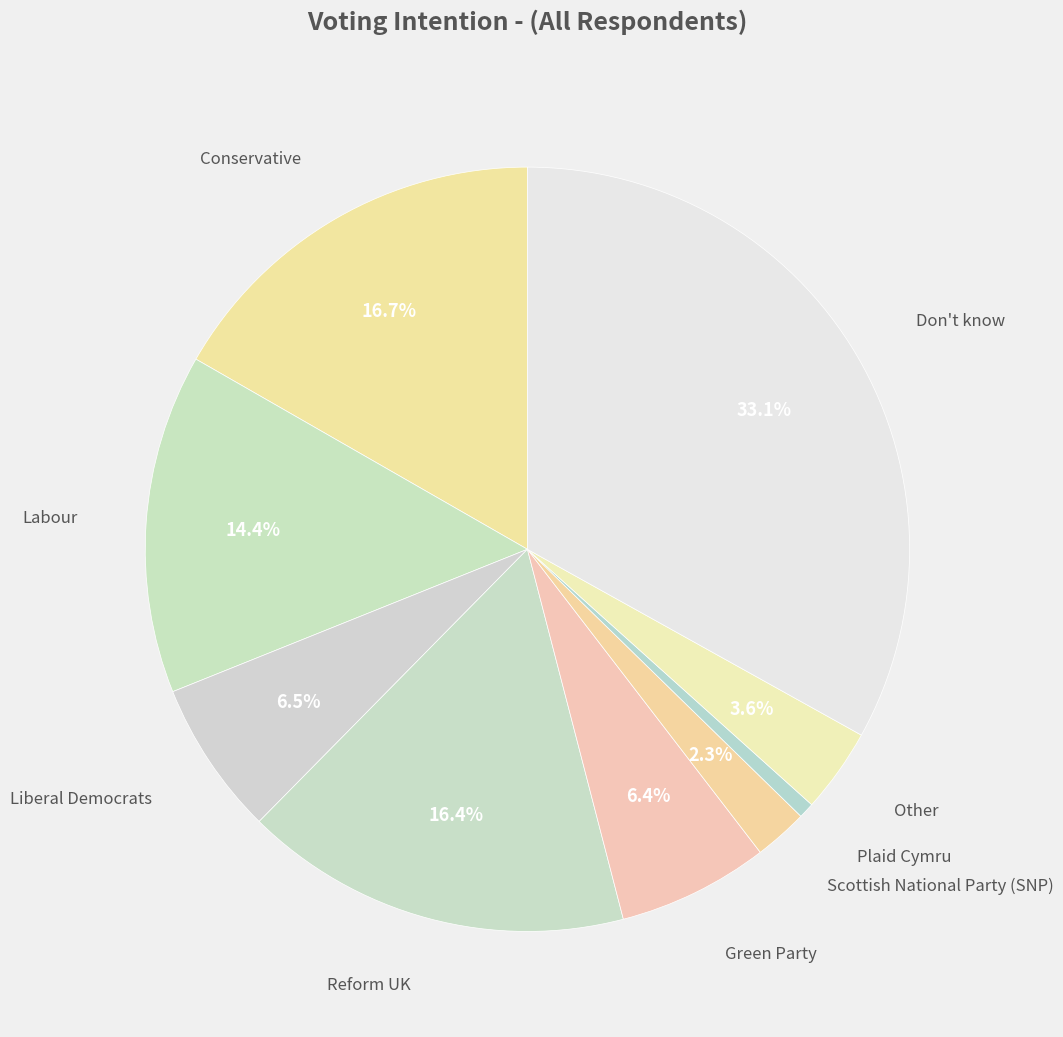

To the nearest percent, what percentage of the pie is Green Party?

6%